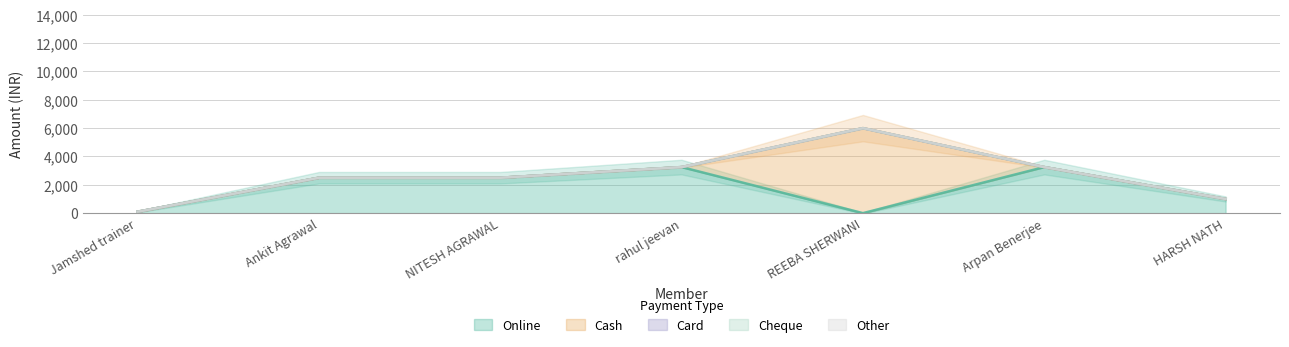

At which label does Card reach its minimum?

Jamshed trainer